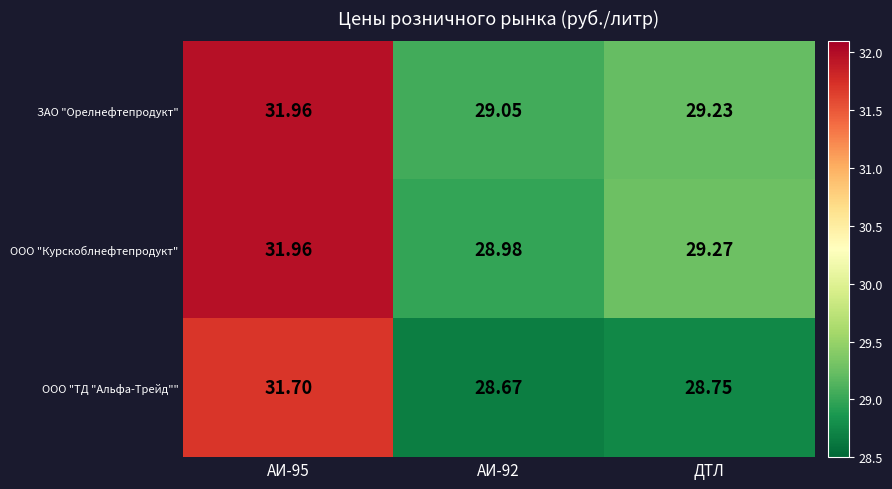

Which series has the widest spread of values?

ООО "ТД "Альфа-Трейд""